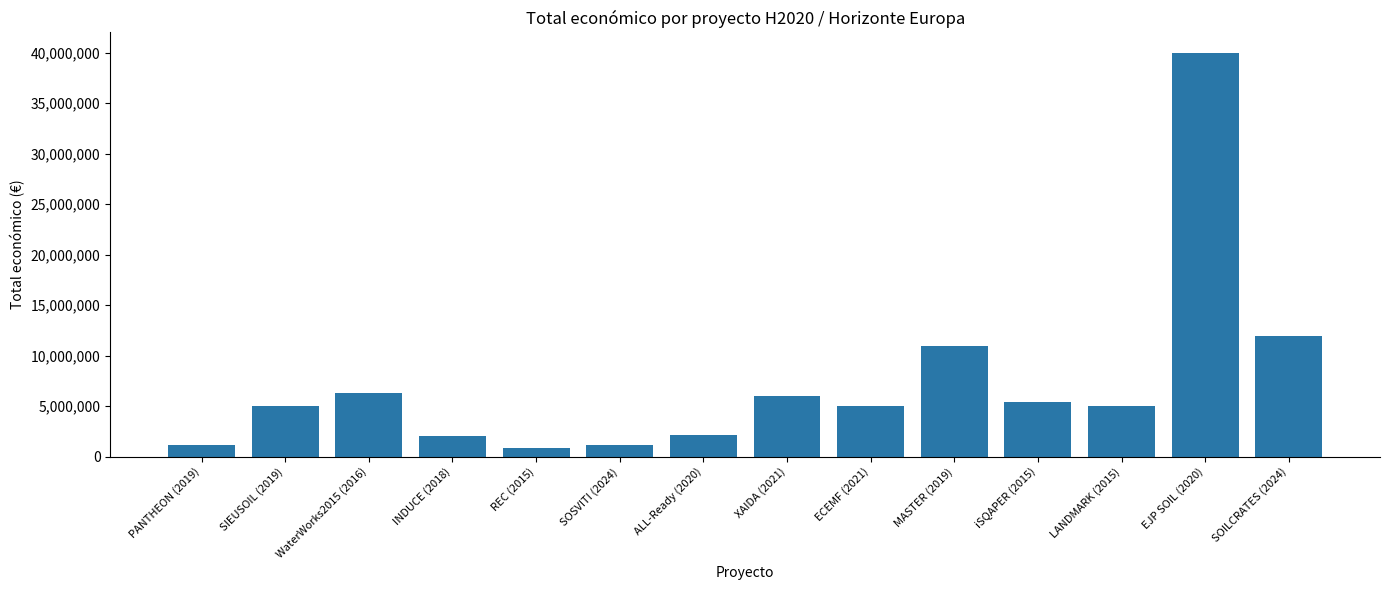

What is the value of the 14th bar from the left?

11987316